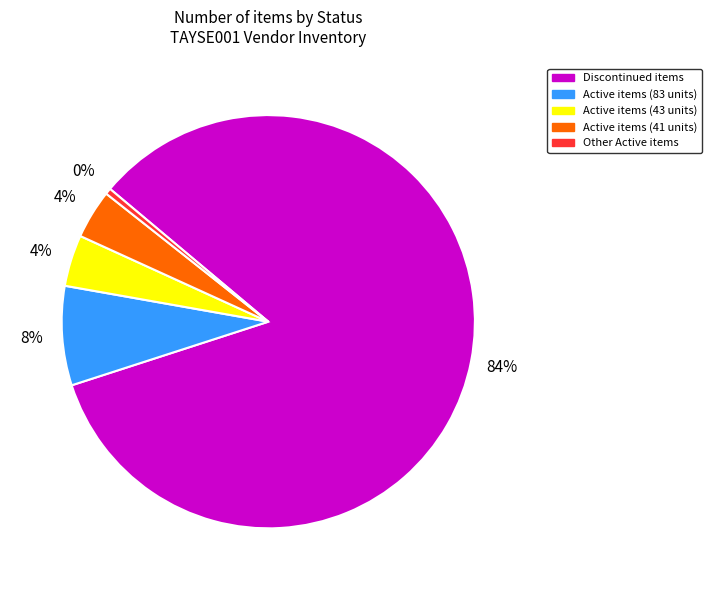

Which category has the biggest portion of the pie?

Discontinued items